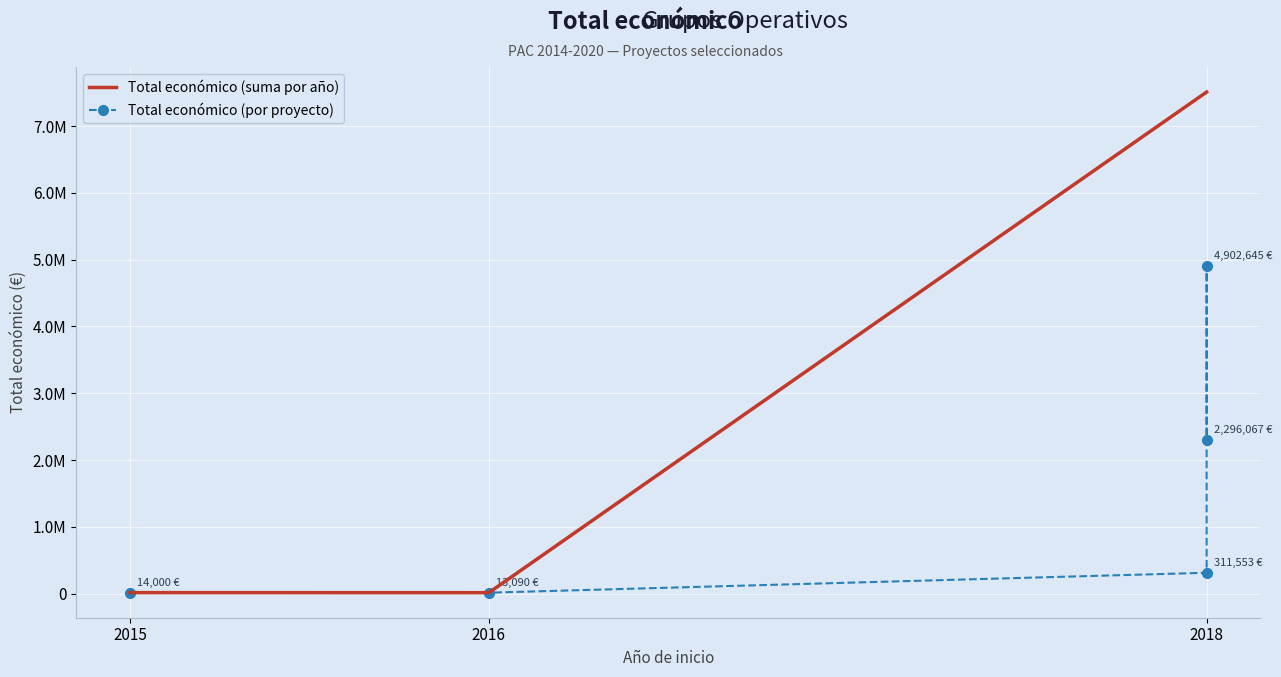

The chart shows a value of 1767934 at 2018 (CAPREOLUS). True or false?

False